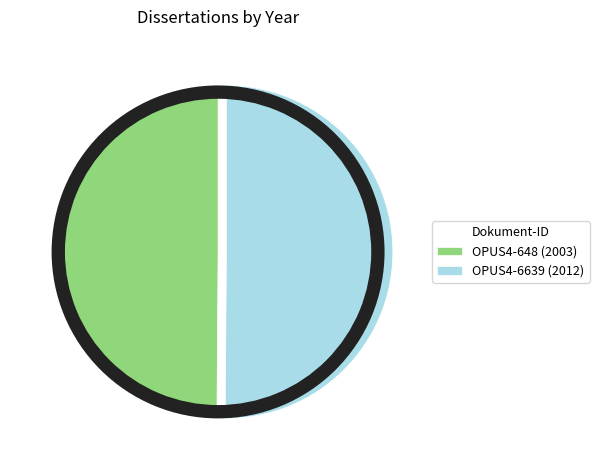

Rank the categories by value from highest to lowest.

OPUS4-6639, OPUS4-648